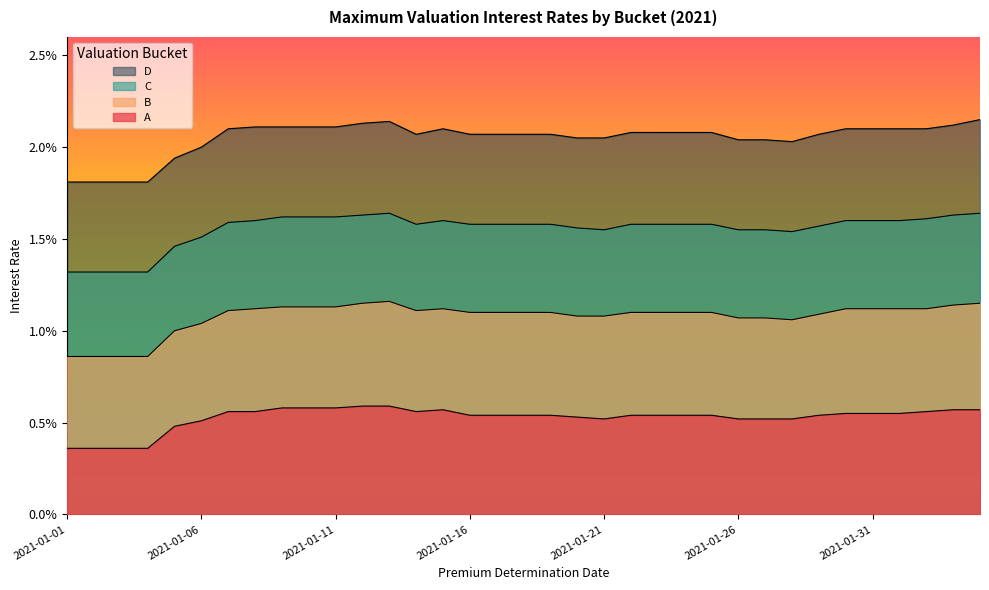

True or false: B and C cross at least once.

False